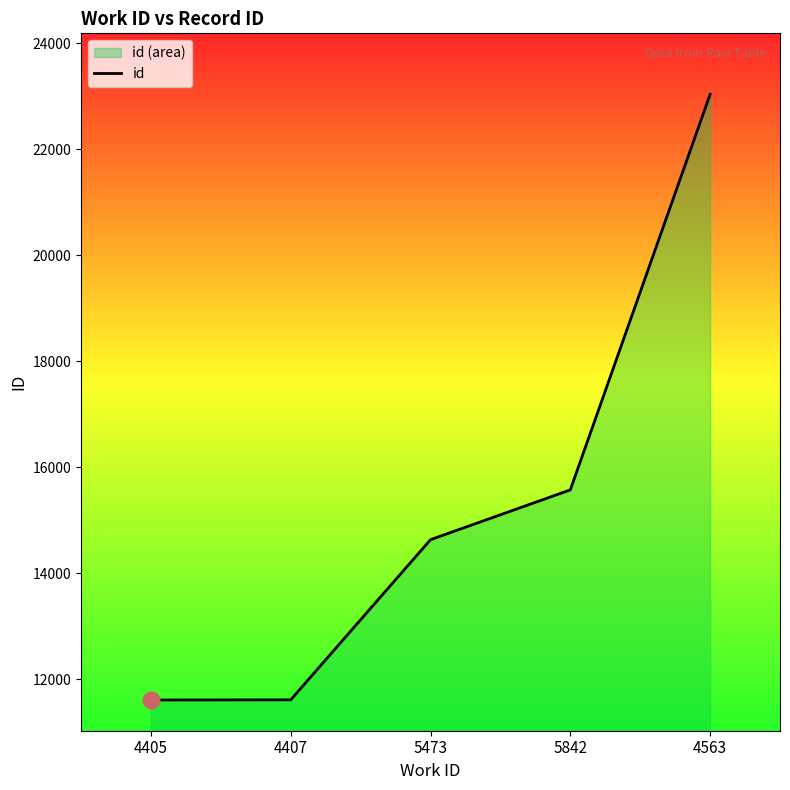

What is the change in value from 4405 to 5842?

+3967